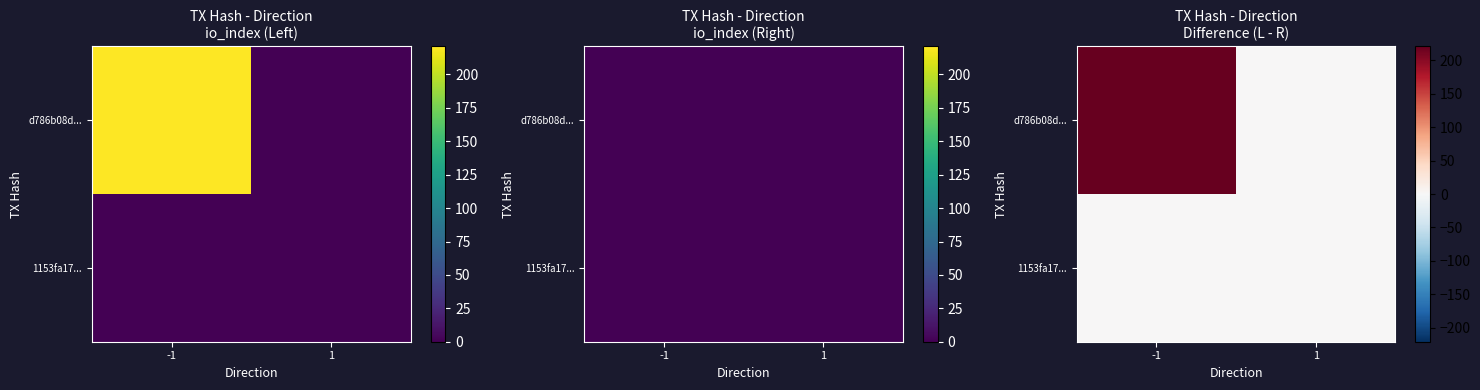

How many distinct data groups are displayed?

2